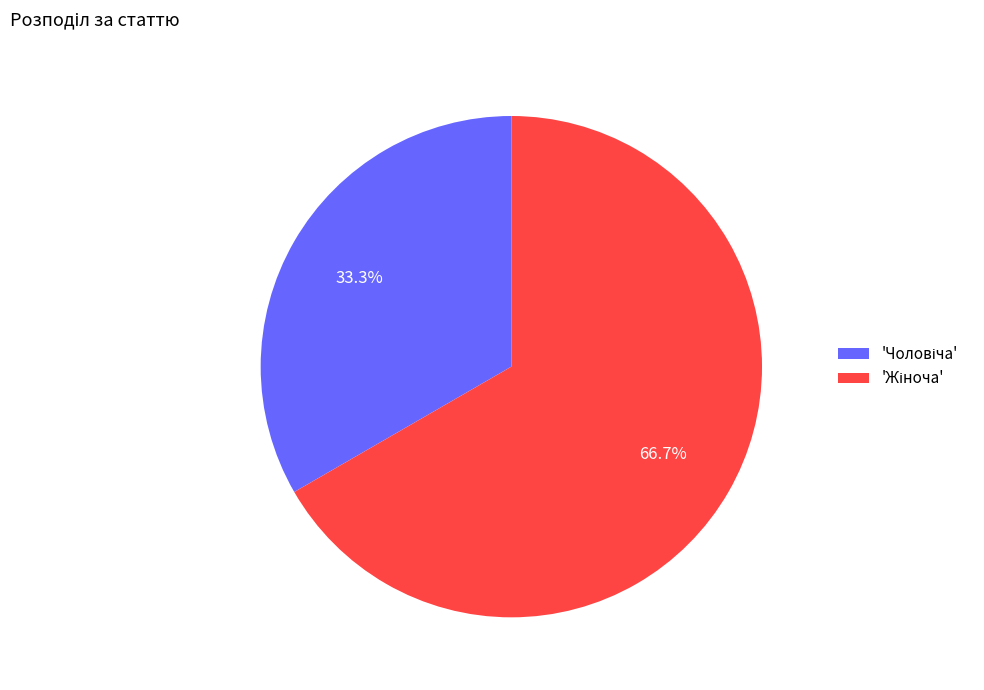

To the nearest percent, what is the difference between the largest and smallest slice percentages?

33%